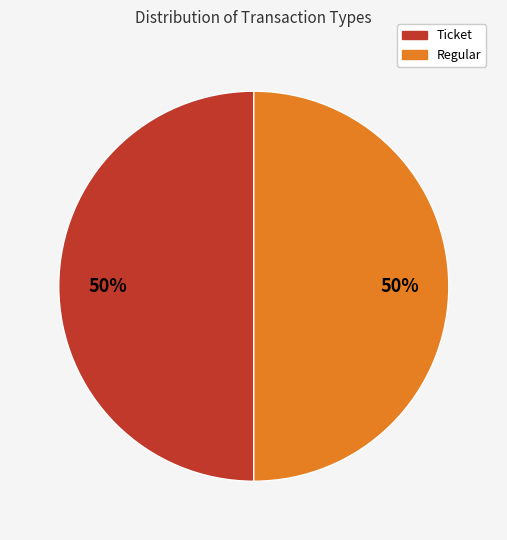

How many slices are in this pie chart?

2